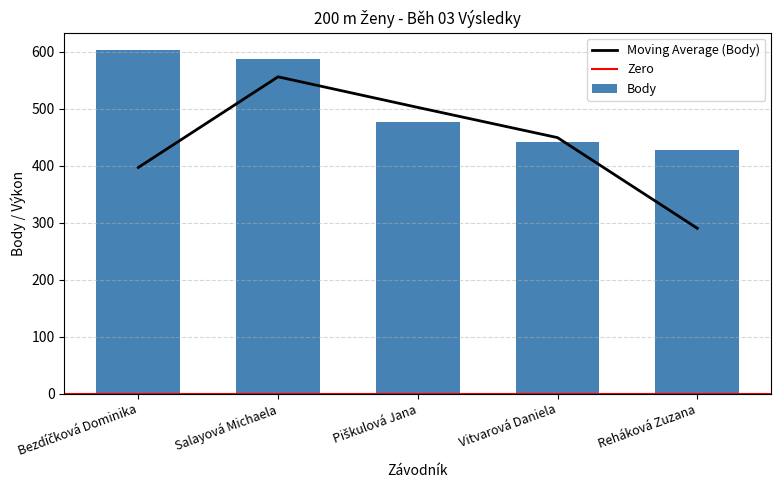

The value at Salayová Michaela is 820. True or false?

False